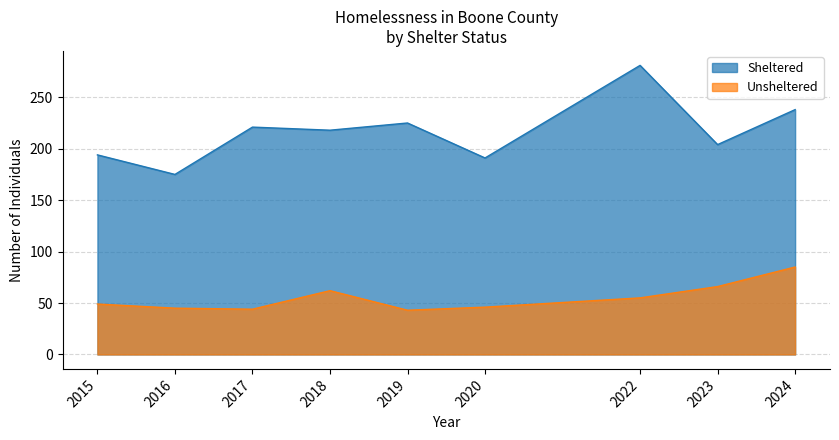

In Unsheltered, how many points are lower than both neighbors (excluding endpoints)?

2